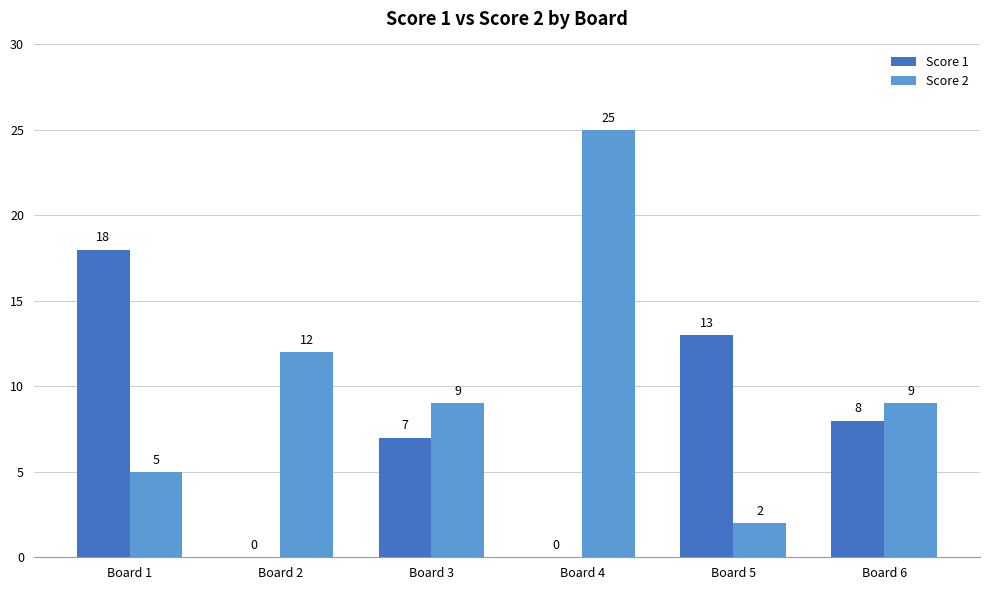

What is the spread (max minus min) of values at Board 2?

12